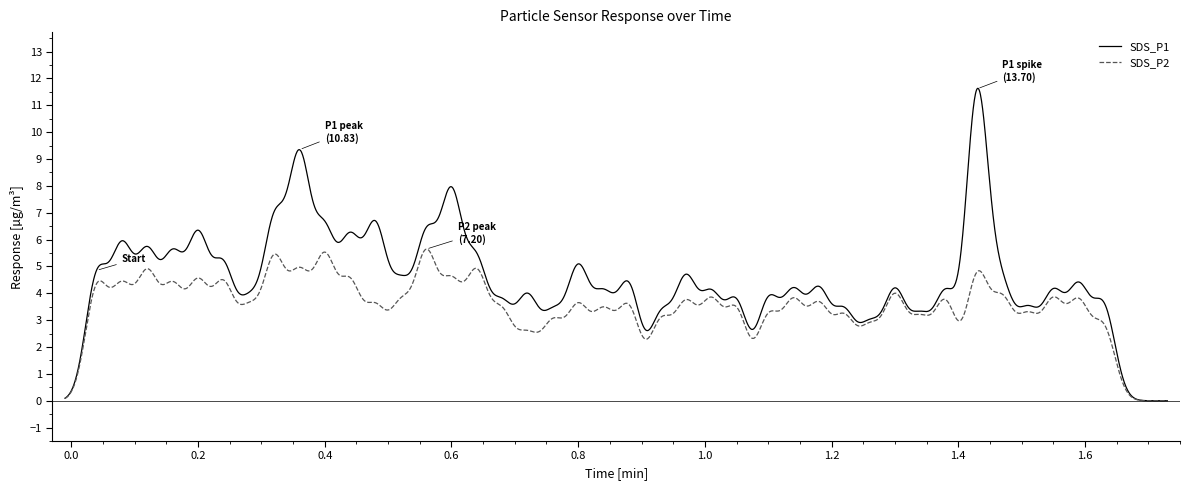

Is this an area chart (filled region under the line)?

No